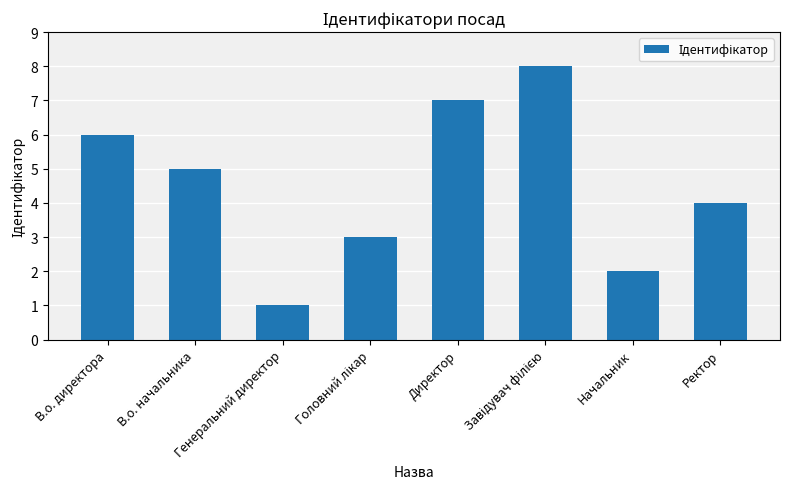

What is the difference between the maximum and second lowest values?

6